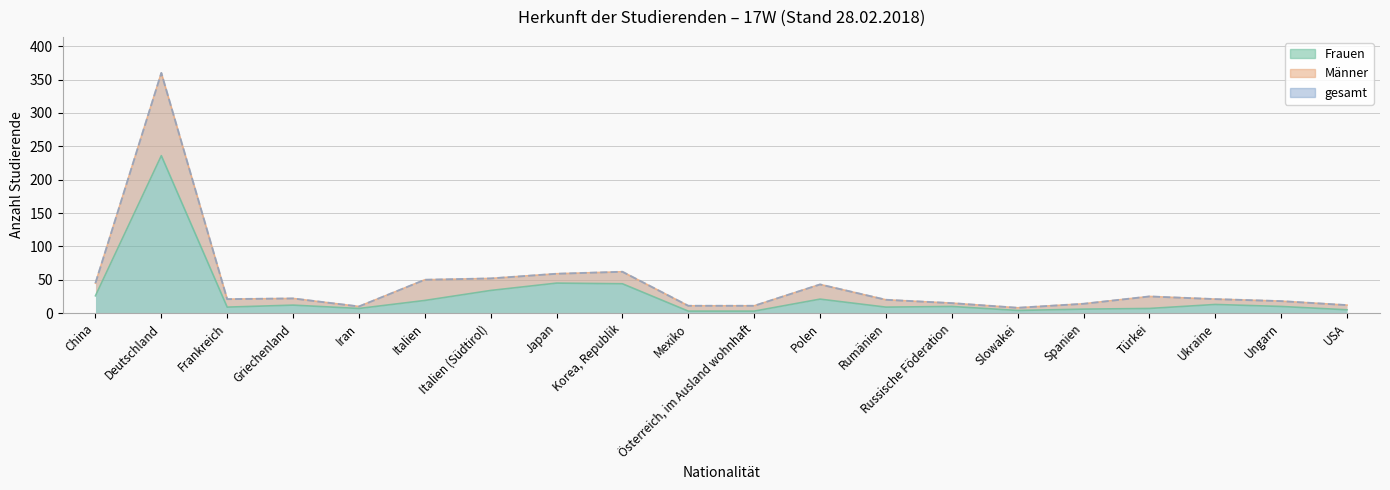

True or false: gesamt and Frauen intersect in this chart.

False